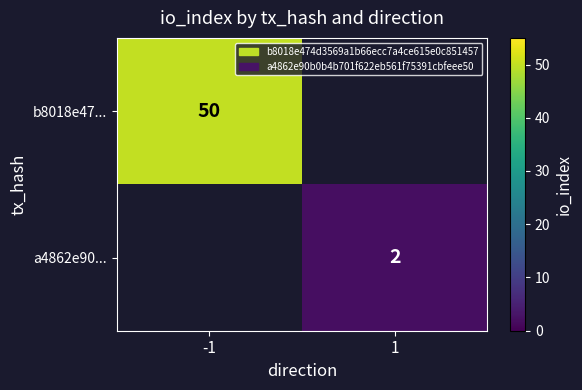

At which category does the chart reach its minimum across all series?

1